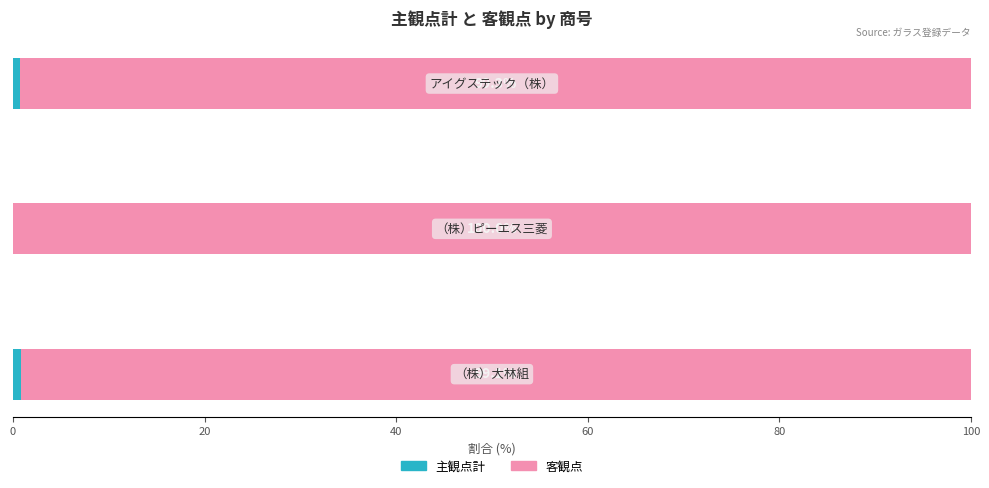

How many series are shown in this chart?

2